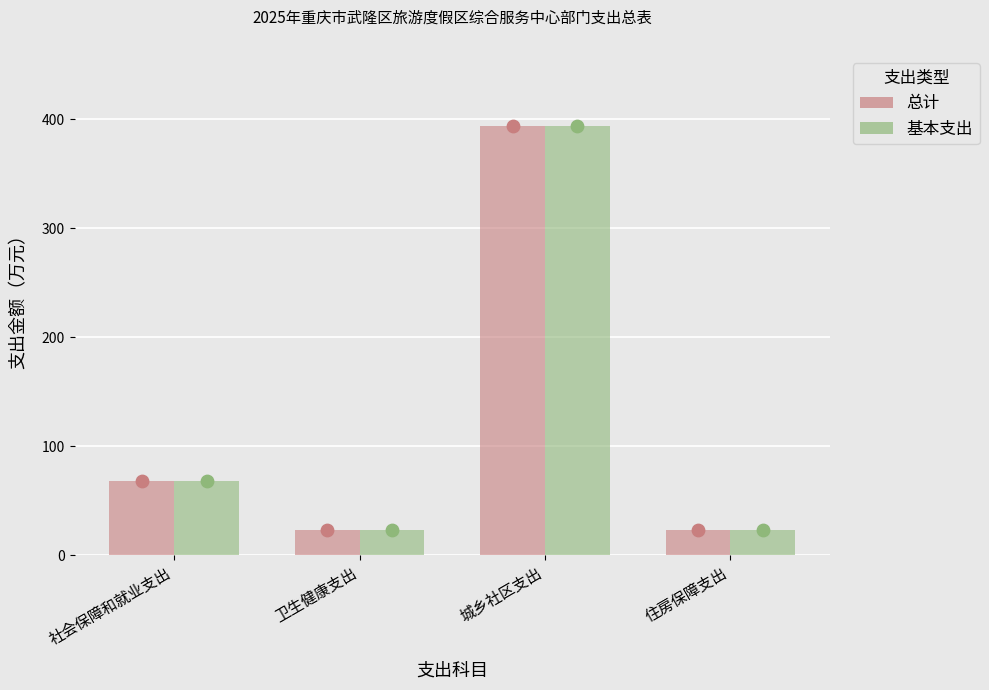

What is the total value across all series at 城乡社区支出?

788.7